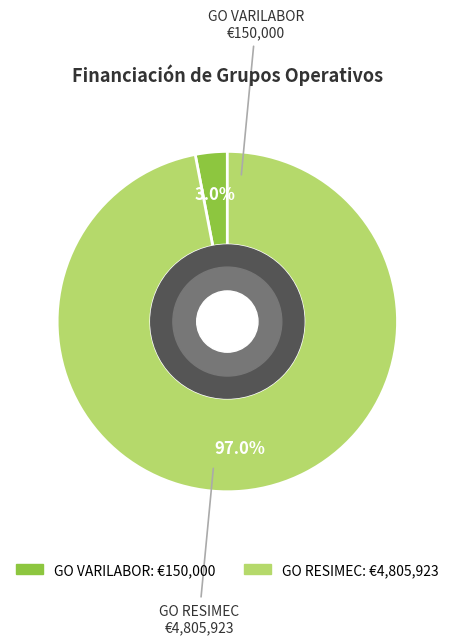

Count the number of slices in the pie.

2